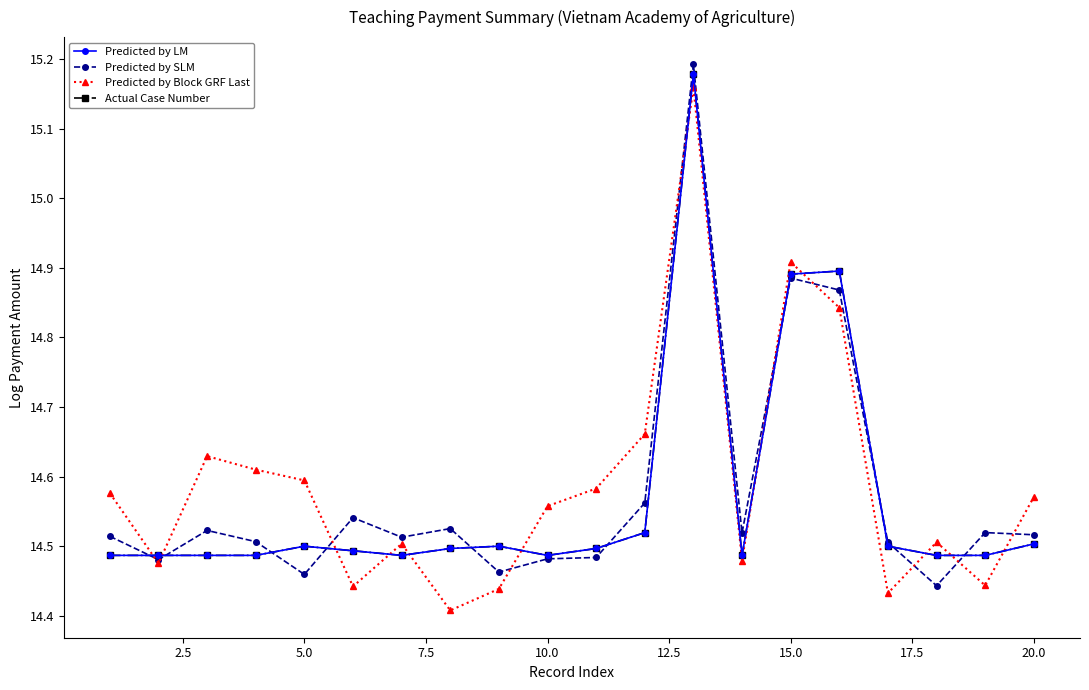

Is this an area chart (filled region under the line)?

No